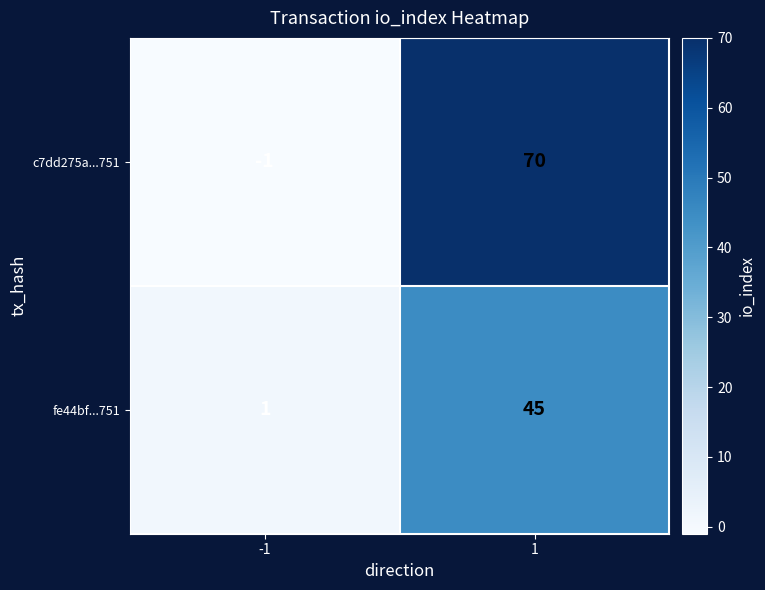

What is the sum of all fe44bf...751 values?

46